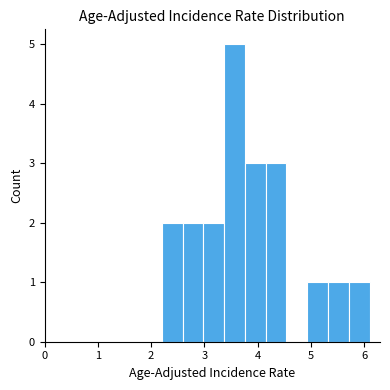

Around what value on the x-axis is the tallest bar? Give the approximate position of its centre, as read against the axis.

3.6